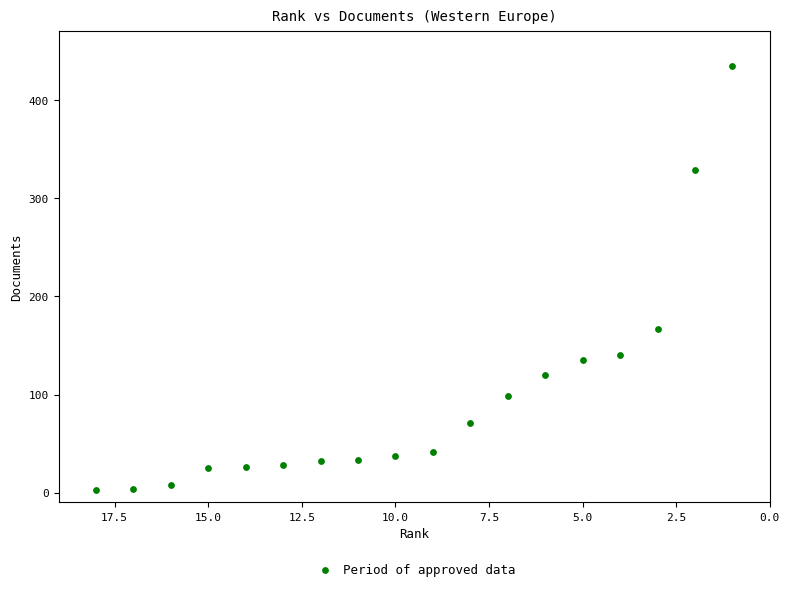

What is the range of Y values (max minus min)?

432